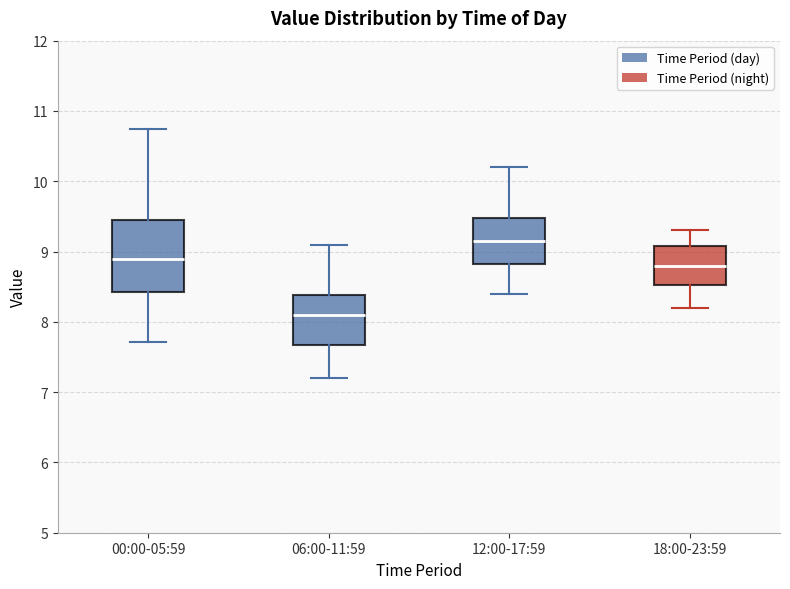

Which box has the lowest median line?

06:00-11:59